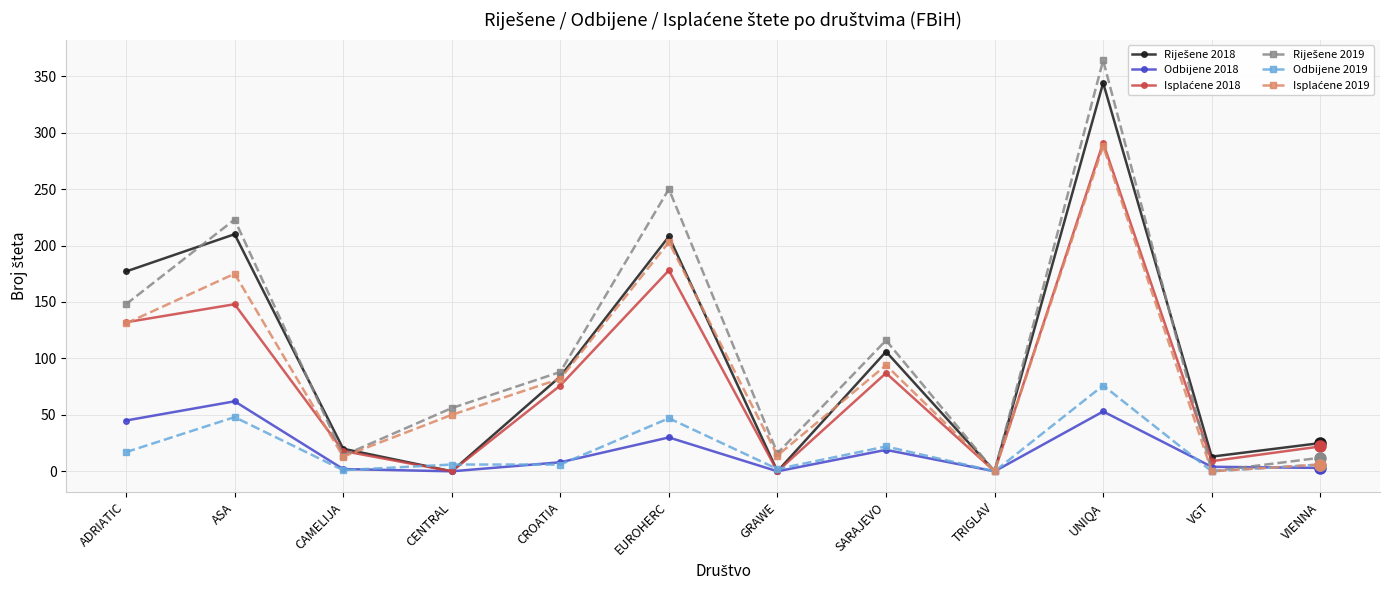

The value of Odbijene 2018 at TRIGLAV is 38. True or false?

False